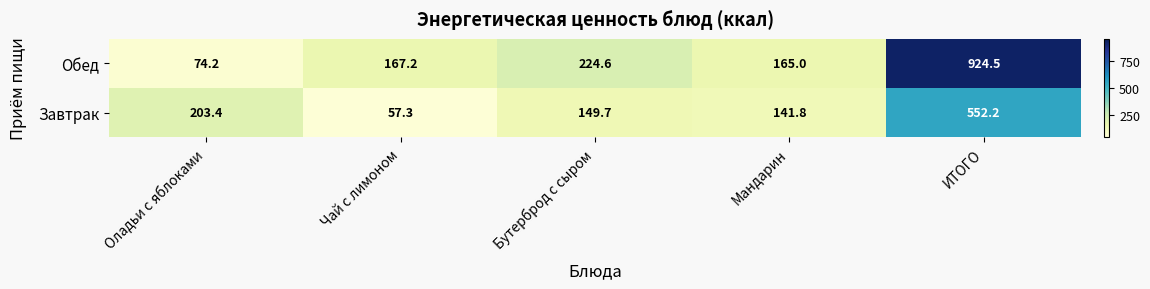

List the labels in order of Завтрак value, smallest first.

Чай с лимоном, Мандарин, Бутерброд с сыром, Оладьи с яблоками, ИТОГО